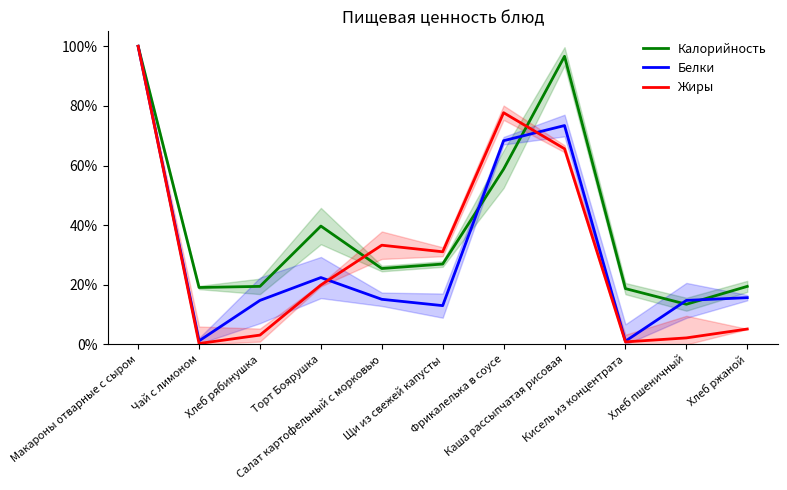

How many interior local peaks does the Белки series have?

2